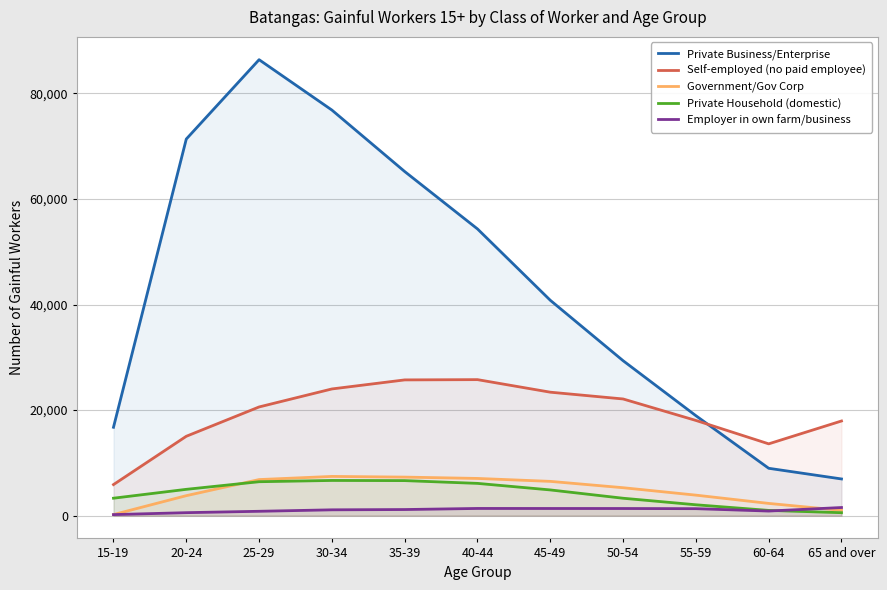

At which label is Private Business/Enterprise closest to 46670?

45-49